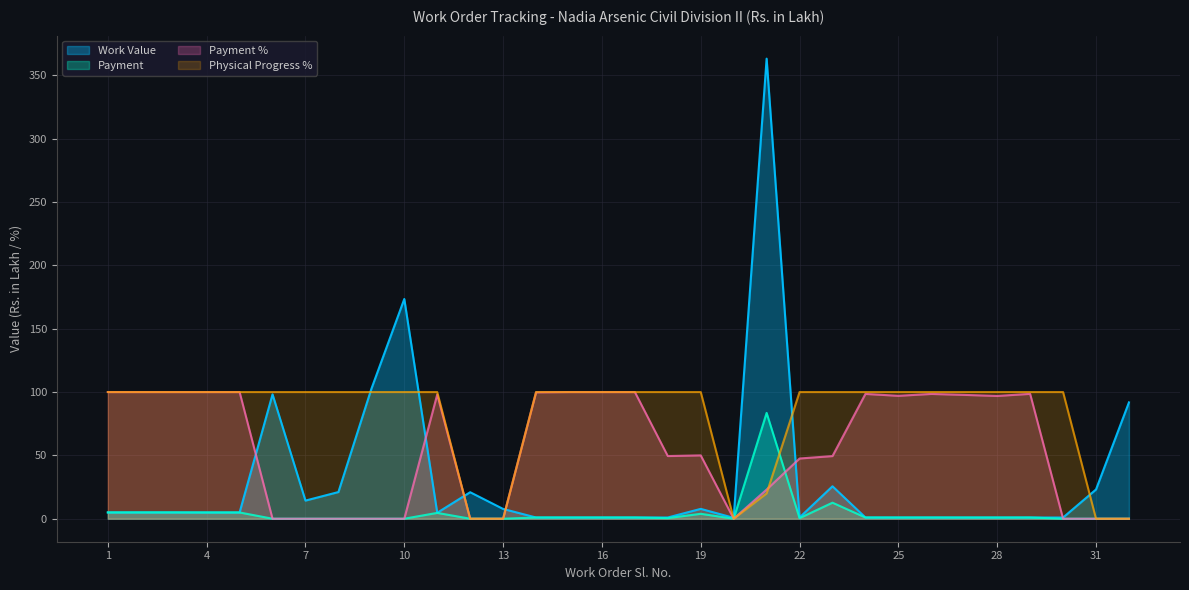

What are all the series names shown in the legend?

Work Value, Payment, Payment %, Physical Progress %